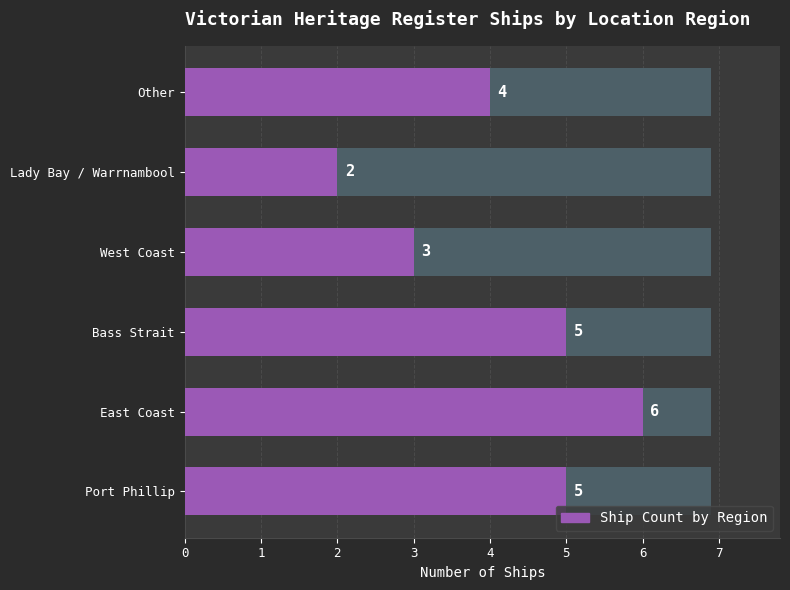

Between Bass Strait and Other, which series saw the biggest shift?

Ship Count